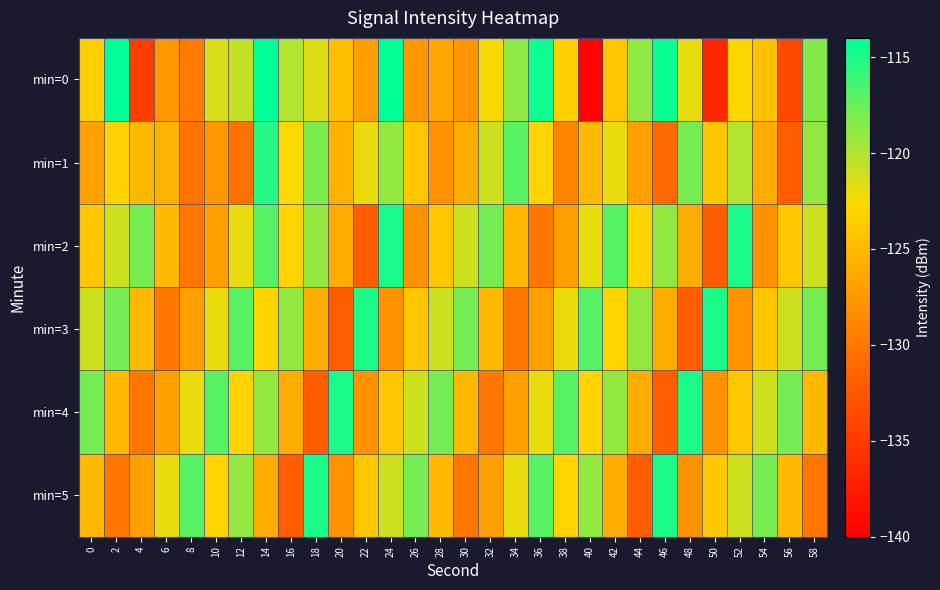

Reading left to right, extract all data points from this chart.

min=0: 0=-123.3	2=-114.0	4=-134.9	6=-127.5	8=-129.7	10=-121.3	12=-120.7	14=-114.2	16=-120.0	18=-121.5	20=-124.6	22=-127.1	24=-114.1	26=-127.6	28=-126.4	30=-127.8	32=-122.4	34=-119.0	36=-114.6	38=-123.3	40=-139.7	42=-124.0	44=-119.0	46=-114.4	48=-121.9	50=-136.6	52=-122.8	54=-124.4	56=-133.8	58=-118.5
min=1: 0=-126.9	2=-123.2	4=-125.0	6=-125.5	8=-130.2	10=-127.6	12=-130.4	14=-115.2	16=-122.6	18=-118.3	20=-125.5	22=-122.0	24=-119.0	26=-124.0	28=-128.0	30=-126.0	32=-121.0	34=-117.0	36=-123.0	38=-129.0	40=-125.0	42=-122.0	44=-127.0	46=-131.0	48=-118.0	50=-124.0	52=-120.0	54=-126.0	56=-132.0	58=-119.0
min=2: 0=-124.0	2=-121.0	4=-118.0	6=-125.0	8=-130.0	10=-127.0	12=-122.0	14=-117.0	16=-123.0	18=-119.0	20=-126.0	22=-132.0	24=-115.0	26=-128.0	28=-124.0	30=-121.0	32=-118.0	34=-125.0	36=-130.0	38=-127.0	40=-122.0	42=-117.0	44=-123.0	46=-119.0	48=-126.0	50=-132.0	52=-115.0	54=-128.0	56=-124.0	58=-121.0
min=3: 0=-121.0	2=-118.0	4=-125.0	6=-130.0	8=-127.0	10=-122.0	12=-117.0	14=-123.0	16=-119.0	18=-126.0	20=-132.0	22=-115.0	24=-128.0	26=-124.0	28=-121.0	30=-118.0	32=-125.0	34=-130.0	36=-127.0	38=-122.0	40=-117.0	42=-123.0	44=-119.0	46=-126.0	48=-132.0	50=-115.0	52=-128.0	54=-124.0	56=-121.0	58=-118.0
min=4: 0=-118.0	2=-125.0	4=-130.0	6=-127.0	8=-122.0	10=-117.0	12=-123.0	14=-119.0	16=-126.0	18=-132.0	20=-115.0	22=-128.0	24=-124.0	26=-121.0	28=-118.0	30=-125.0	32=-130.0	34=-127.0	36=-122.0	38=-117.0	40=-123.0	42=-119.0	44=-126.0	46=-132.0	48=-115.0	50=-128.0	52=-124.0	54=-121.0	56=-118.0	58=-125.0
min=5: 0=-125.0	2=-130.0	4=-127.0	6=-122.0	8=-117.0	10=-123.0	12=-119.0	14=-126.0	16=-132.0	18=-115.0	20=-128.0	22=-124.0	24=-121.0	26=-118.0	28=-125.0	30=-130.0	32=-127.0	34=-122.0	36=-117.0	38=-123.0	40=-119.0	42=-126.0	44=-132.0	46=-115.0	48=-128.0	50=-124.0	52=-121.0	54=-118.0	56=-125.0	58=-130.0